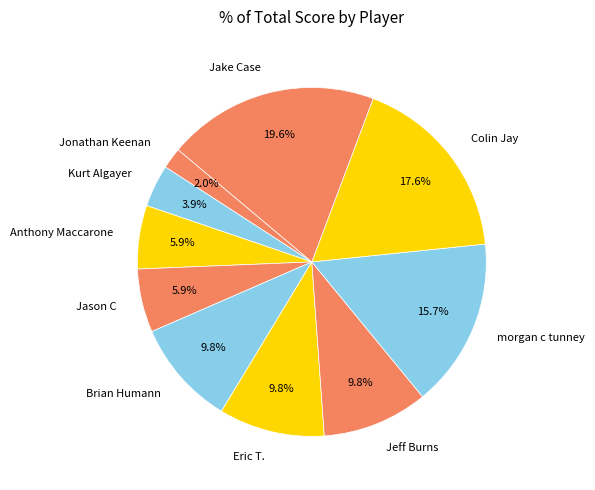

What is the smallest slice in the pie chart?

Jonathan Keenan